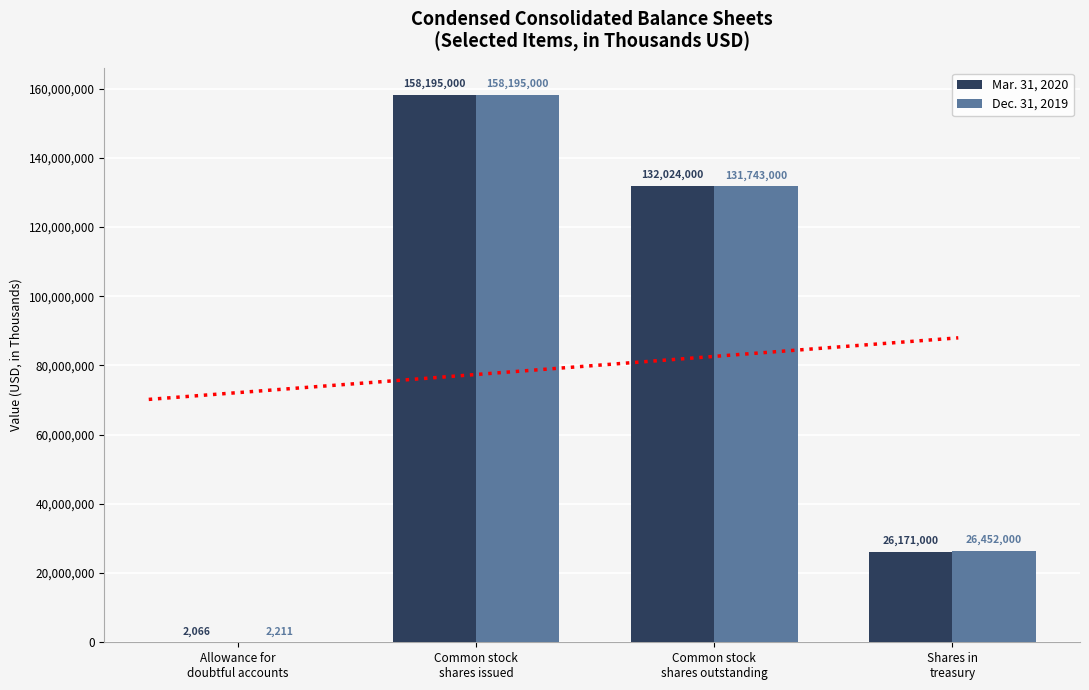

The Mar. 31, 2020 series shows 2066 at Allowance for
doubtful accounts. True or false?

True